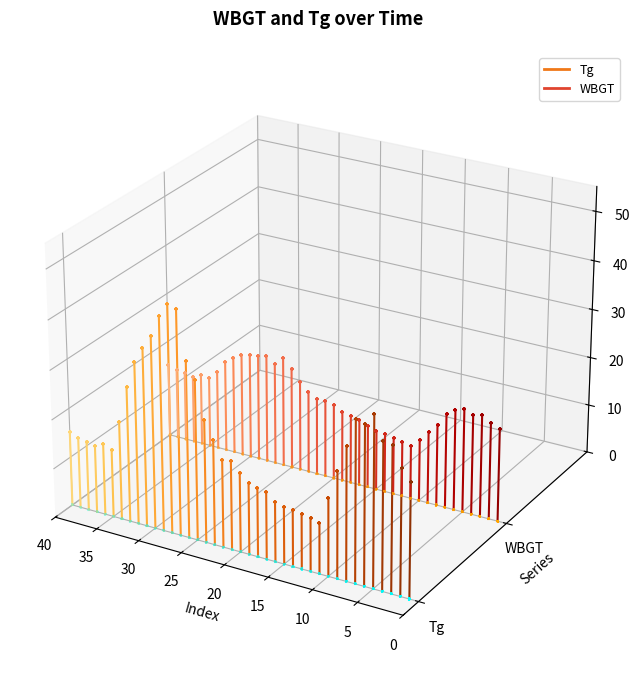

What is the total value across all series at 0?

-0.1